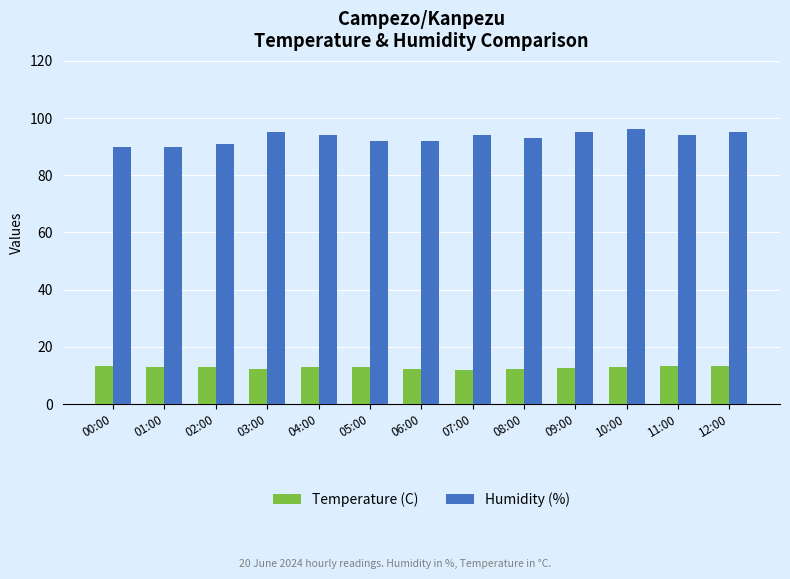

Is the value of Humidity (%) at 09:00 greater than the value of Temperature (C) at 12:00?

Yes